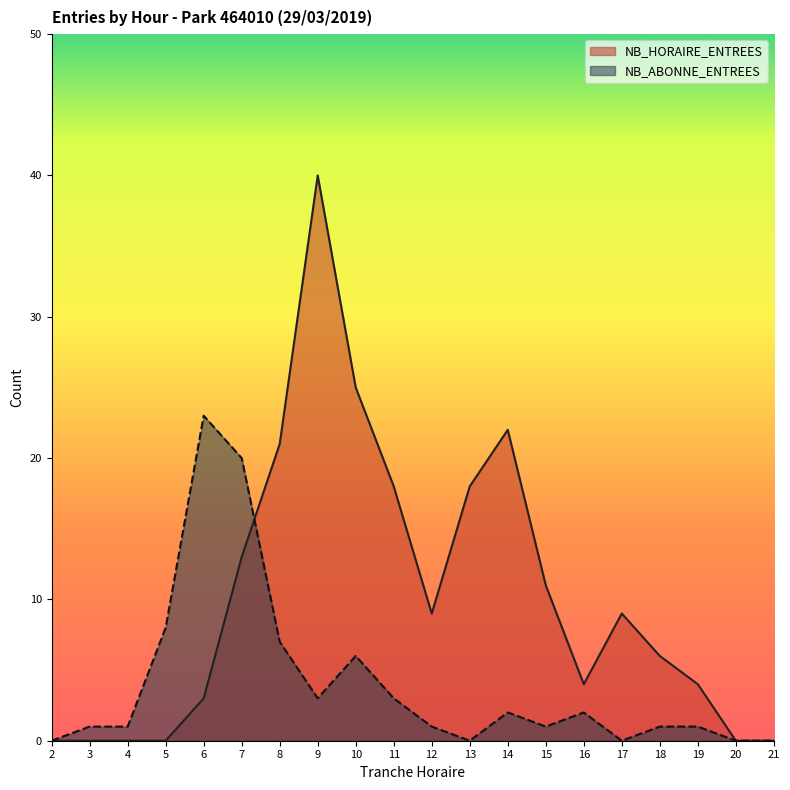

Reading left to right, list all the values displayed in this chart.

NB_HORAIRE_ENTREES: 0	0	0	0	3	13	21	40	25	18	9	18	22	11	4	9	6	4	0	0
NB_ABONNE_ENTREES: 0	1	1	8	23	20	7	3	6	3	1	0	2	1	2	0	1	1	0	0